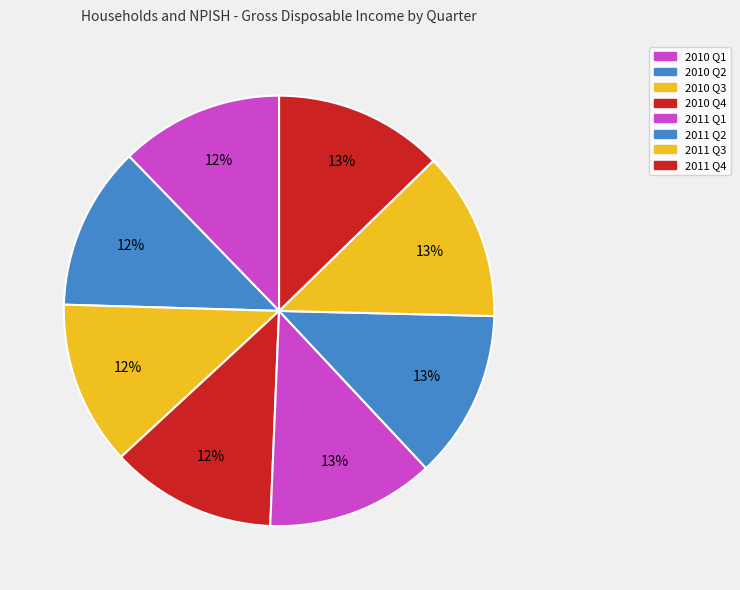

Count the number of slices in the pie.

8